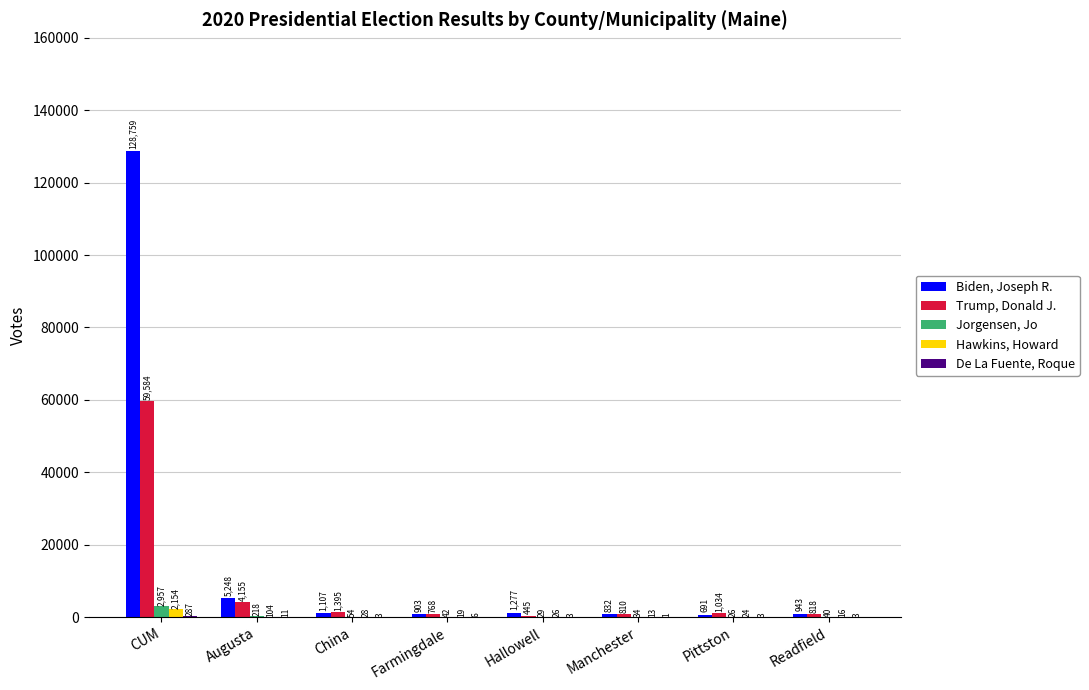

What is the greatest value displayed?

128759